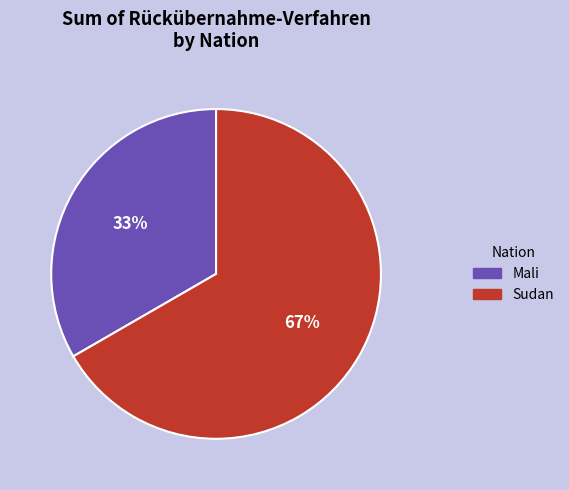

Rank the categories by value from lowest to highest.

Mali, Sudan